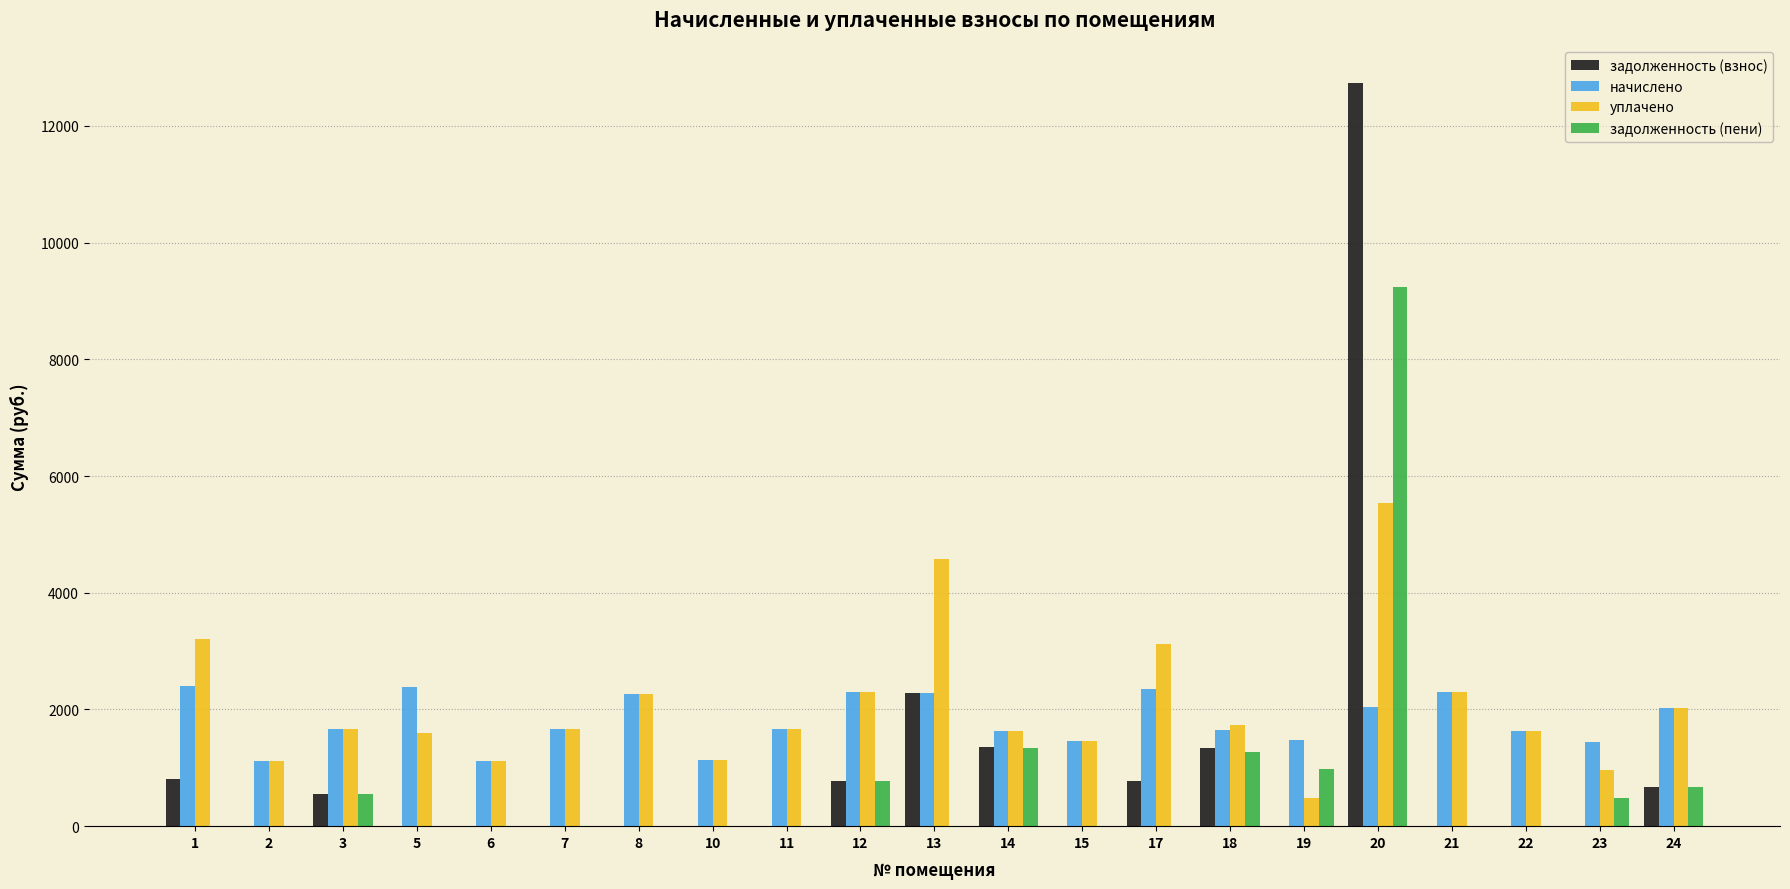

What is the difference between the начислено values at 7 and 6?

538.3